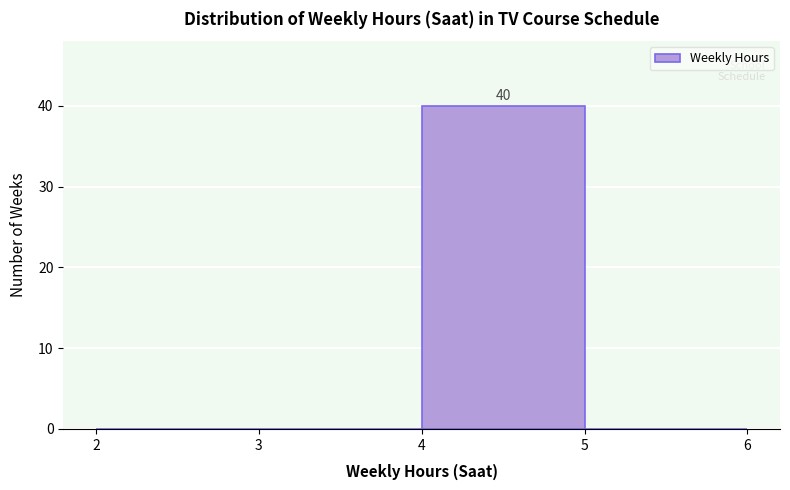

Over which range of the x-axis is the bar tallest?

4 to 5